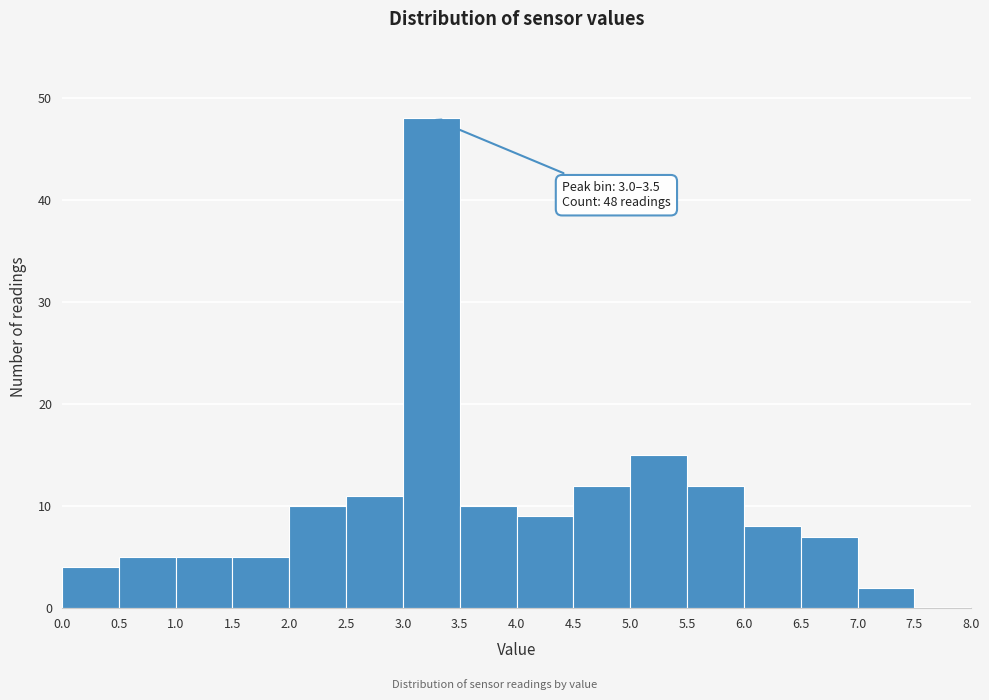

Which range on the x-axis has the tallest bar?

3.0 to 3.5